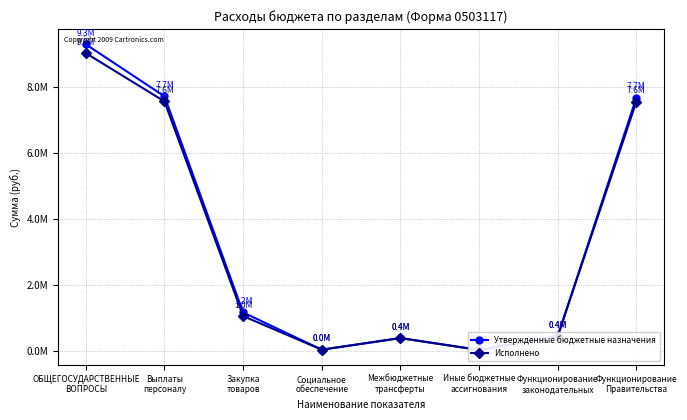

What is the sum of all Утвержденные бюджетные назначения values?

26712548.0